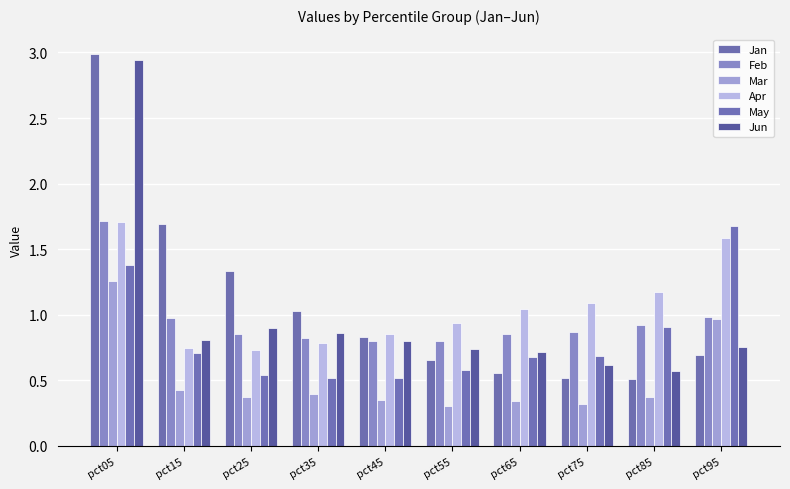

Which category has the lowest value across all series?

pct55